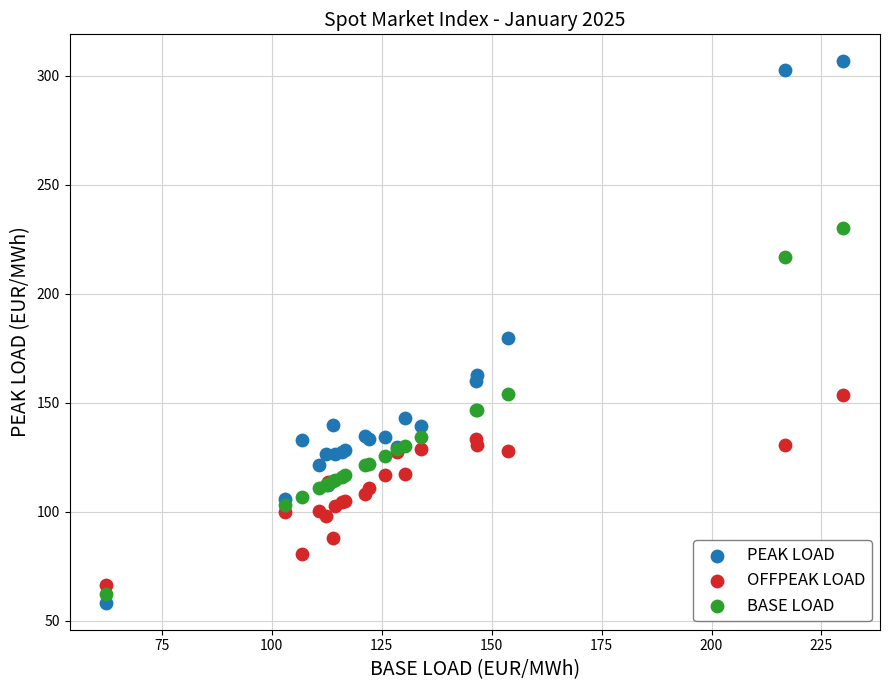

Which series reaches the minimum Y coordinate?

PEAK LOAD